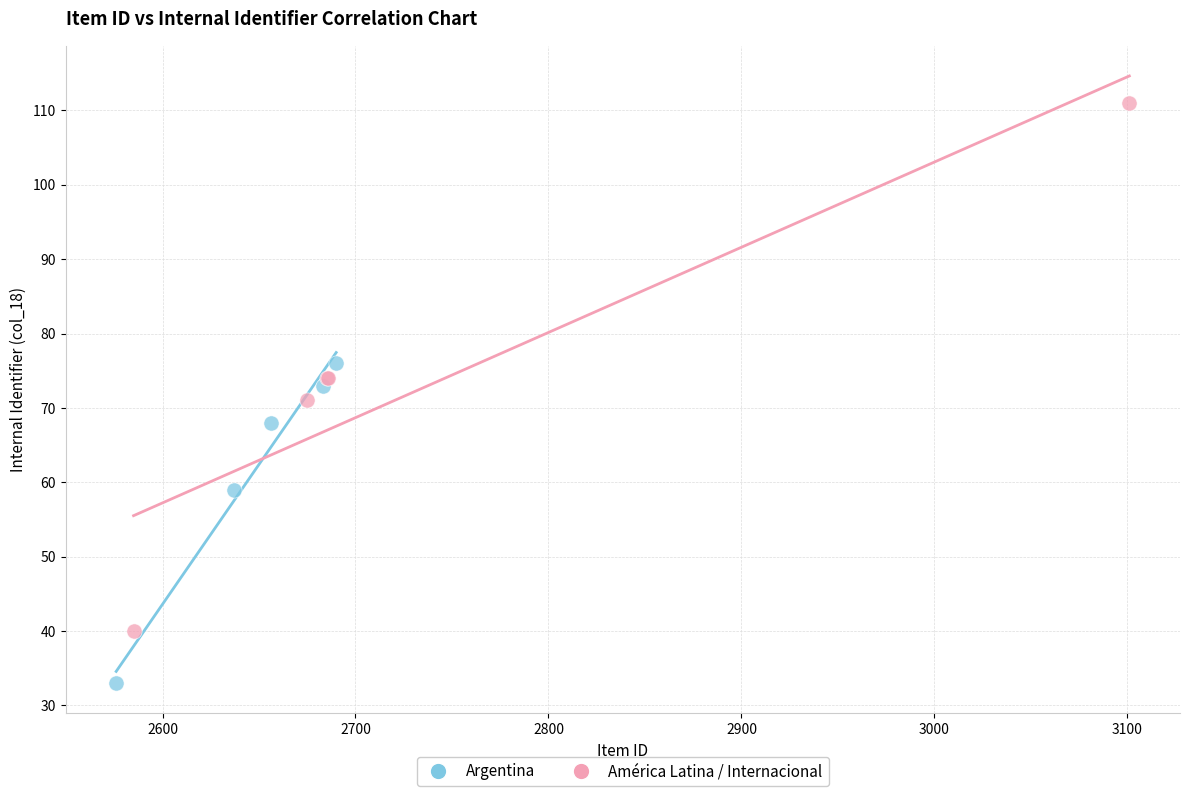

What are all the series names shown in the legend?

Argentina, América Latina / Internacional